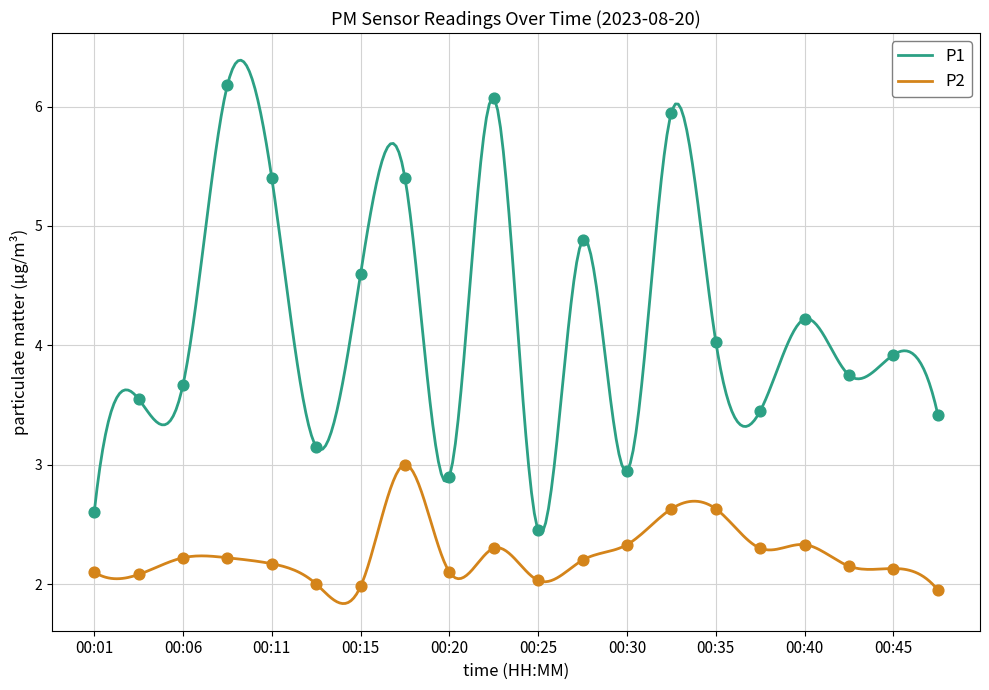

What are all the series names shown in the legend?

P1, P2